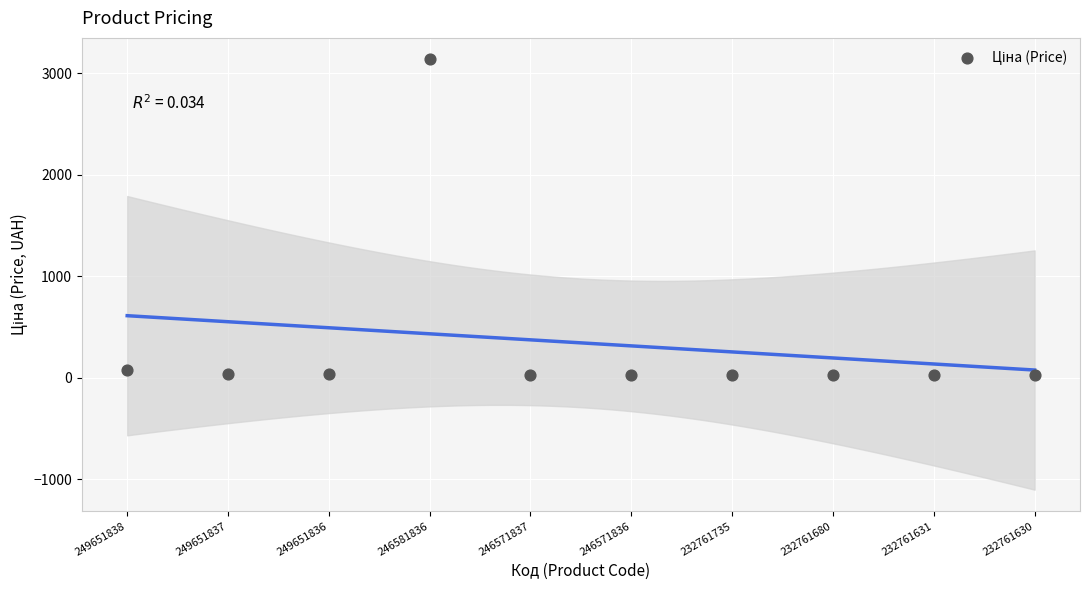

What is the range of Y values (max minus min)?

3109.5